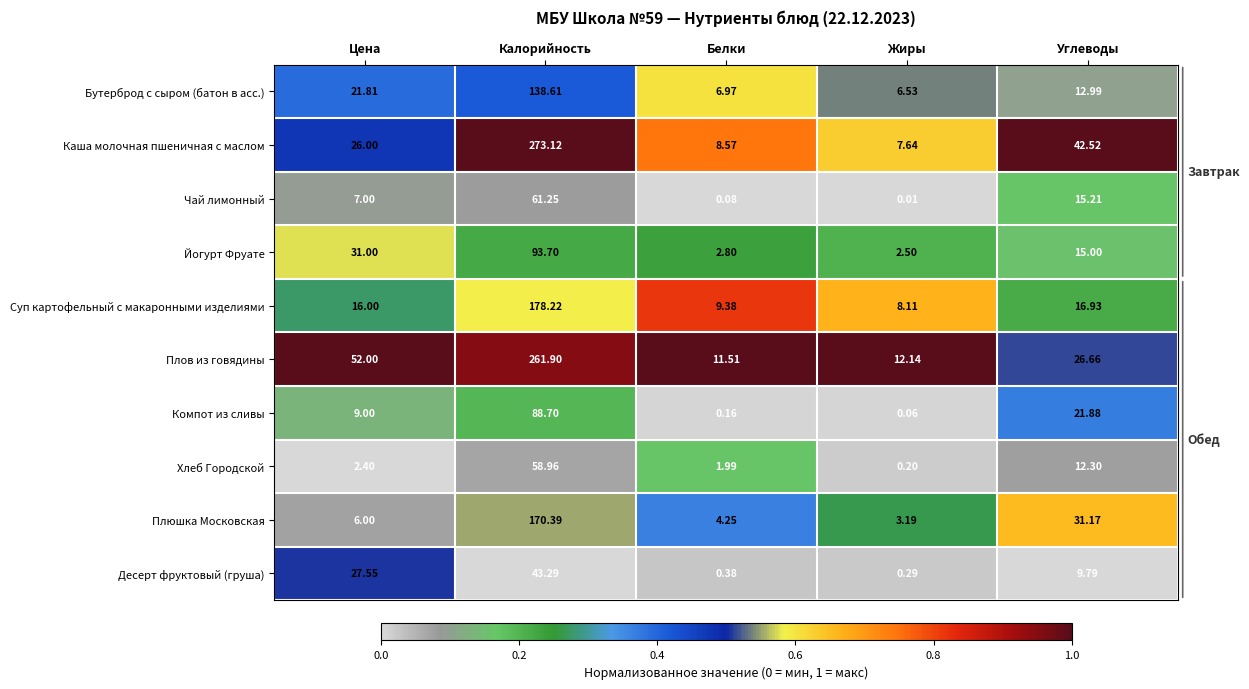

At which label is Бутерброд с сыром (батон в асс.) closest to 72?

Цена